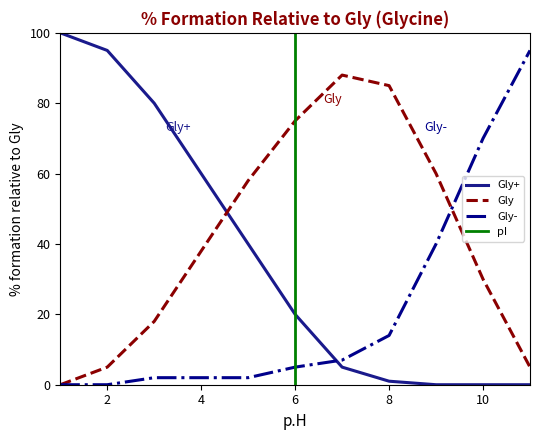

At which category is the sum across all series the highest?

1